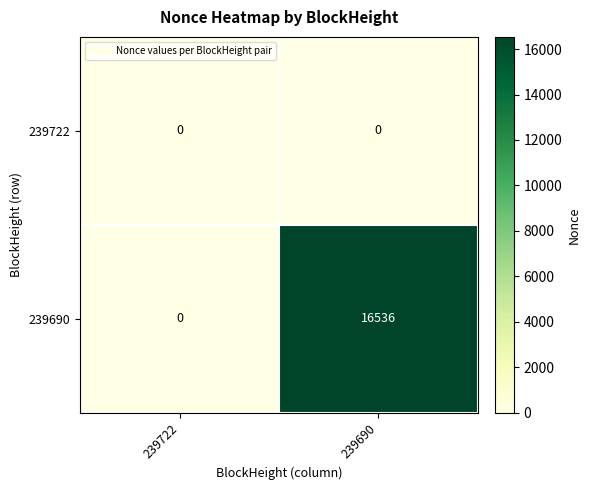

Which series has the largest range (max minus min)?

239690